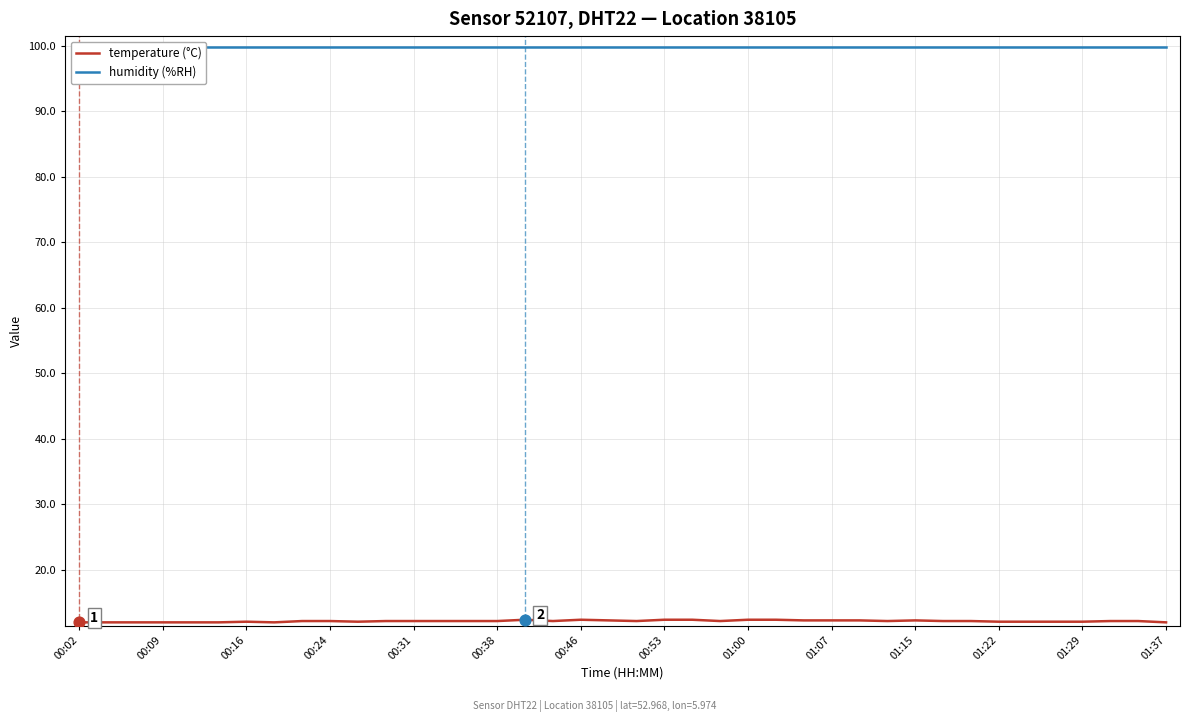

The temperature (°C) series shows 12.1 at 00:16. True or false?

True